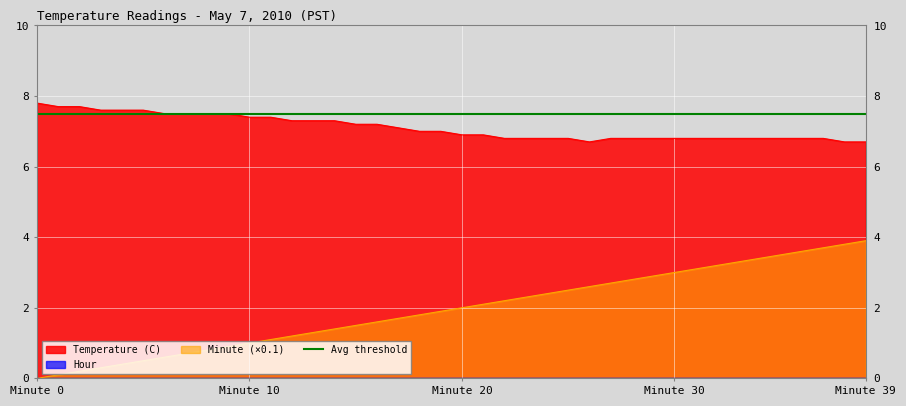

Is it true that Minute equals 1.4 at 14?

True